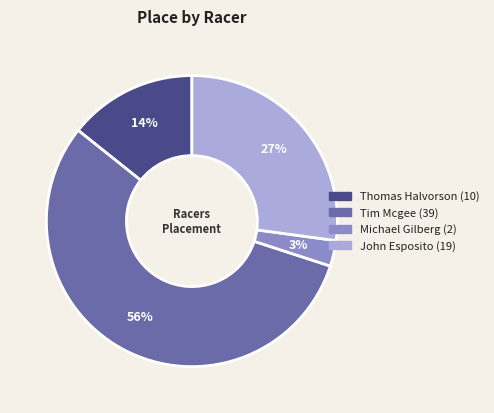

Is there any slice that represents more than half of the pie?

Yes